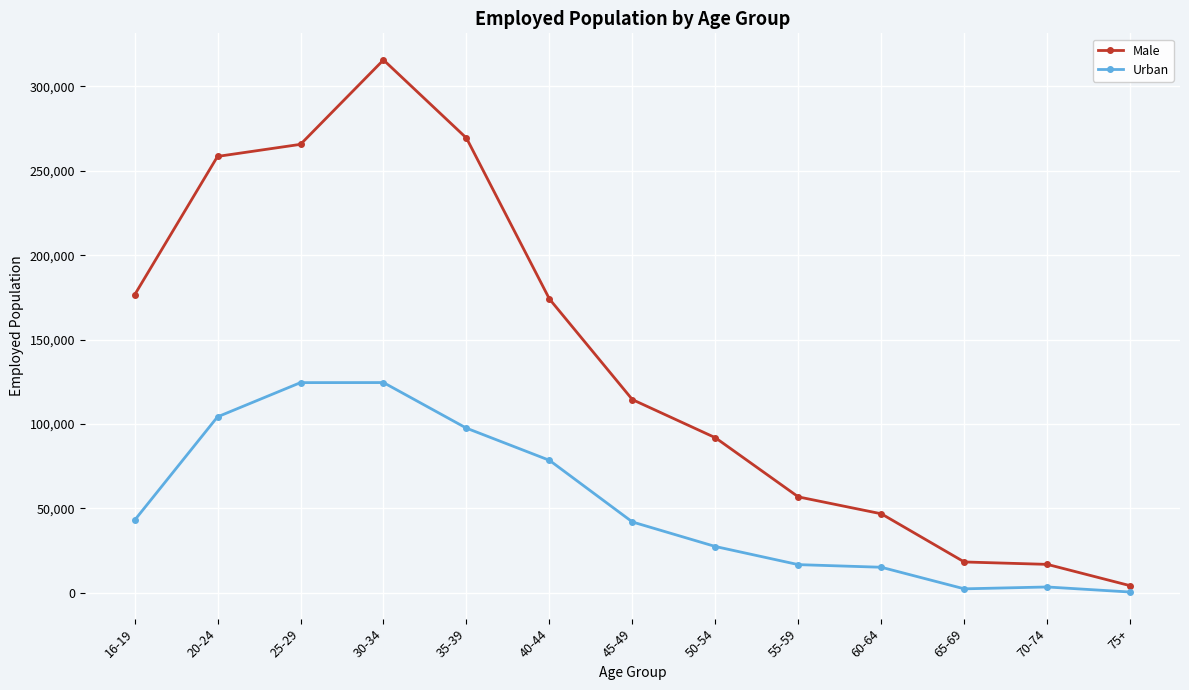

What is the label of the 13th point from the right?

16-19